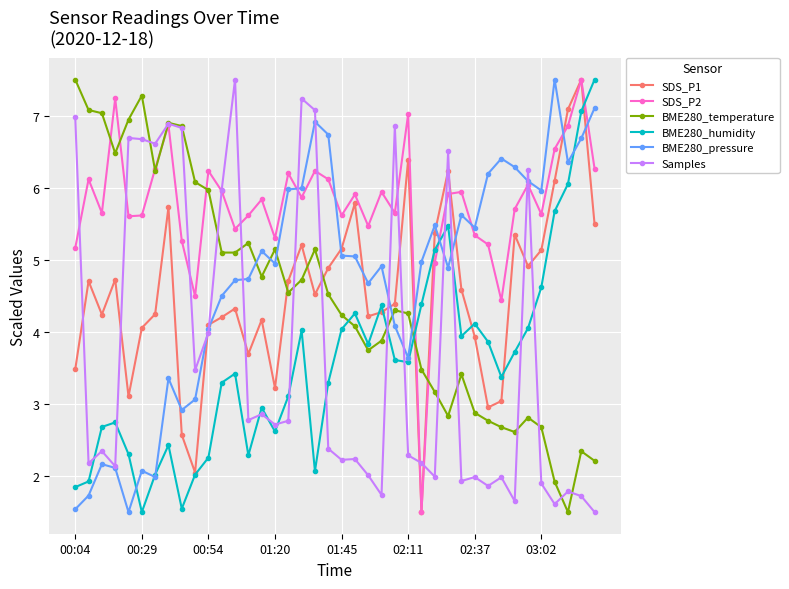

After their last crossing, which series has the higher values: BME280_humidity or Samples?

BME280_humidity